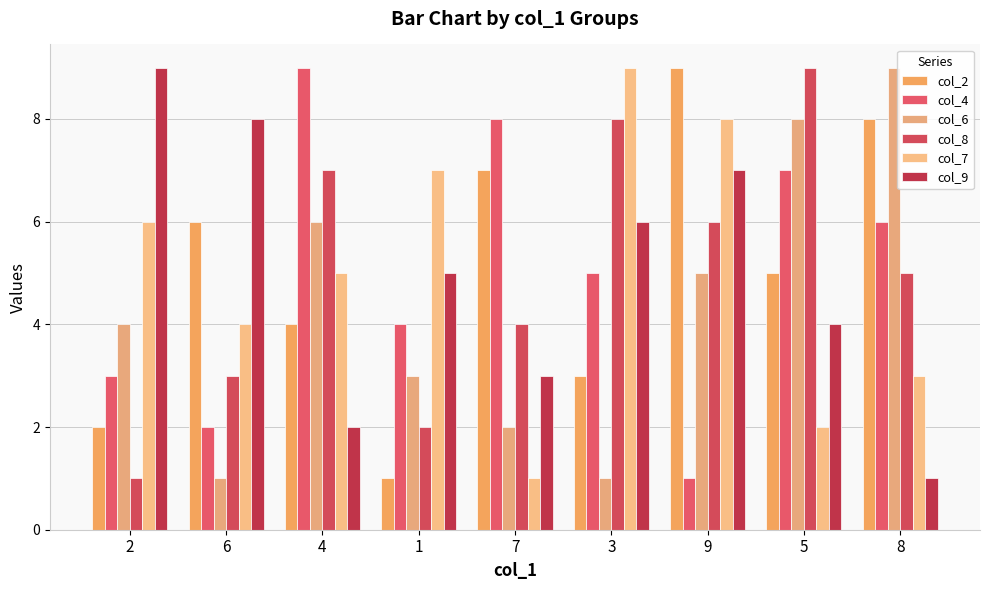

What is the total value across all series at 6?

24